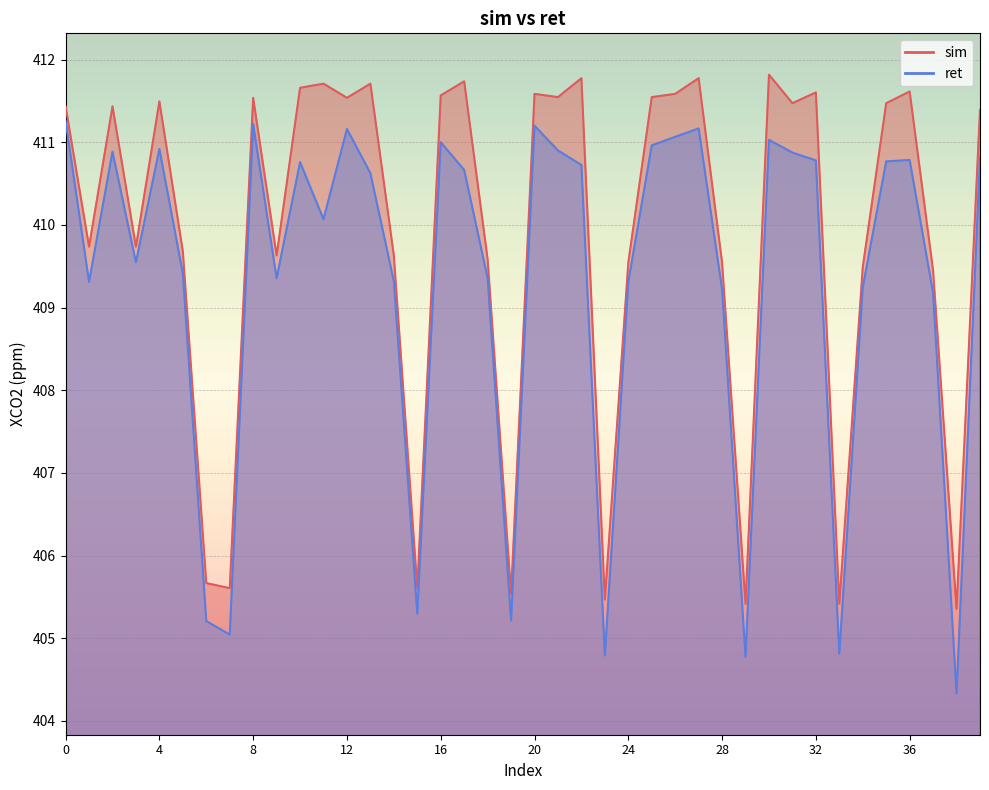

Reading left to right, transcribe all the data shown in this chart.

sim: 411.4	409.7	411.4	409.7	411.5	409.7	405.7	405.6	411.5	409.6	411.7	411.7	411.5	411.7	409.6	405.6	411.6	411.7	409.6	405.5	411.6	411.5	411.8	405.5	409.5	411.5	411.6	411.8	409.5	405.4	411.8	411.5	411.6	405.4	409.5	411.5	411.6	409.4	405.4	411.4
ret: 411.3	409.3	410.9	409.5	410.9	409.4	405.2	405.0	411.2	409.4	410.8	410.1	411.2	410.6	409.3	405.3	411.0	410.7	409.4	405.2	411.2	410.9	410.7	404.8	409.3	411.0	411.1	411.2	409.2	404.8	411.0	410.9	410.8	404.8	409.2	410.8	410.8	409.2	404.3	410.8